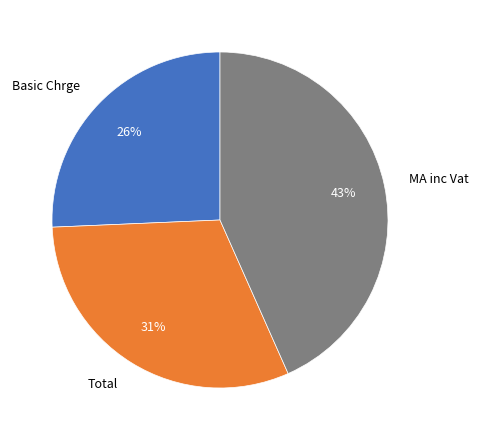

How many slices are in this pie chart?

3